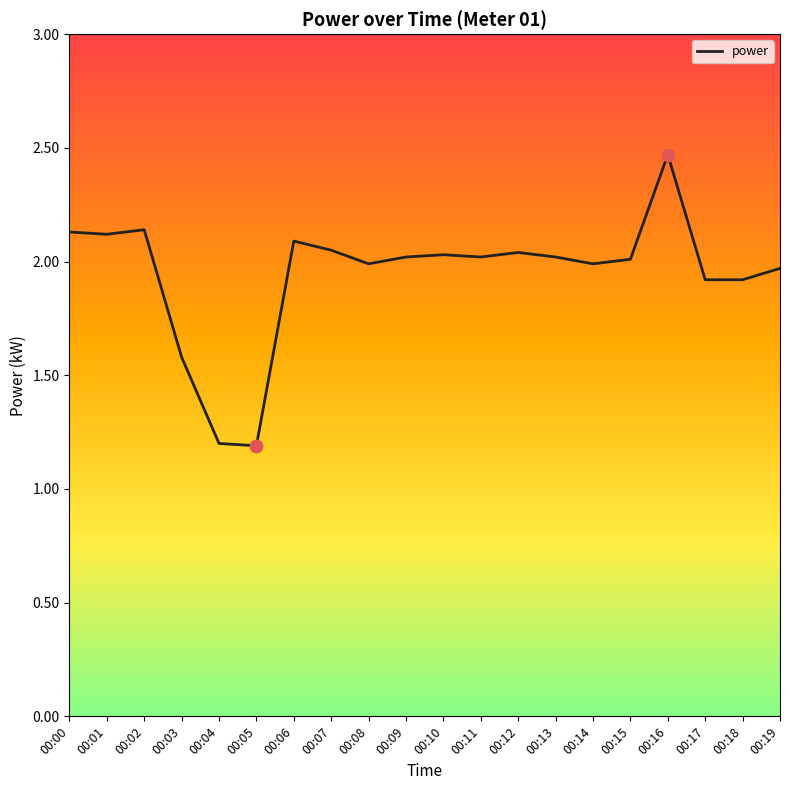

What is the change in value from 00:03 to 00:11?

+0.4